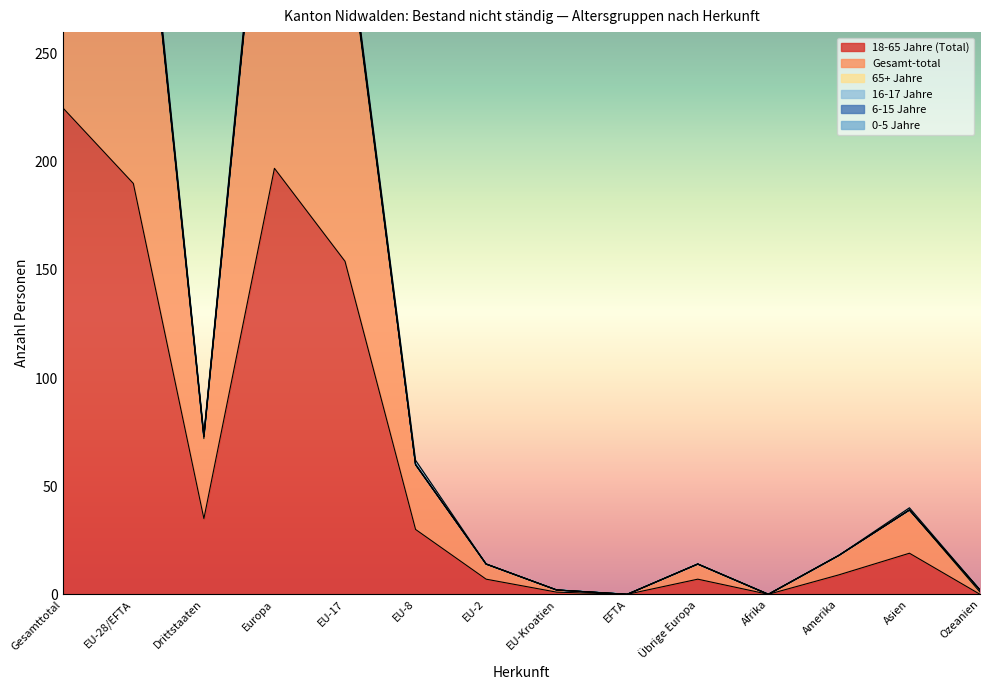

What is the label of the 14th point from the right?

Gesamttotal